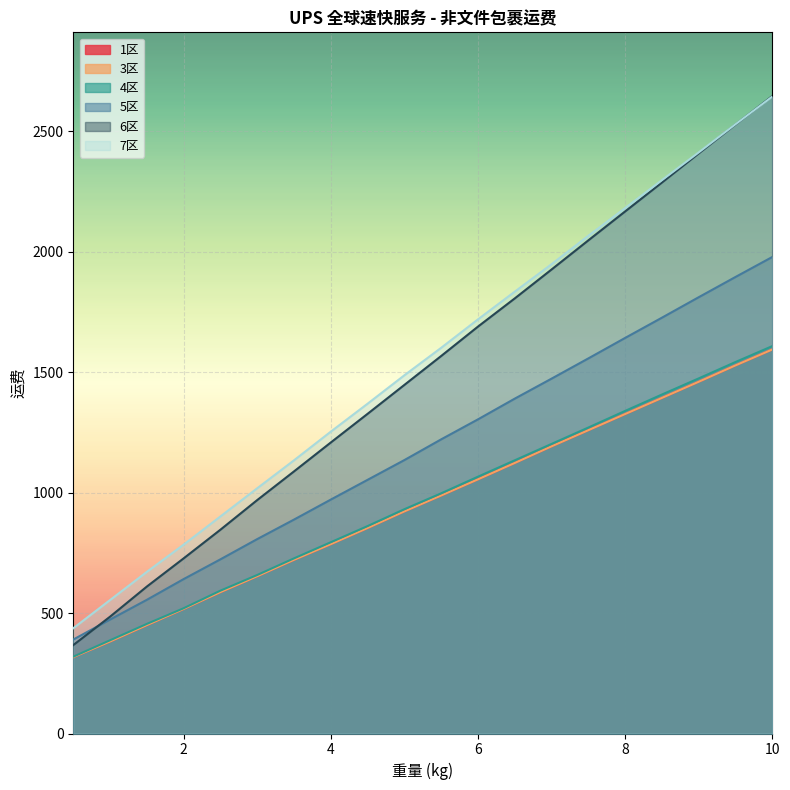

List the labels in order of 1区 value, largest first.

10, 9.5, 9, 8.5, 8, 7.5, 7, 6.5, 6, 5.5, 5, 4.5, 4, 3.5, 3, 2.5, 2, 1.5, 1, 0.5